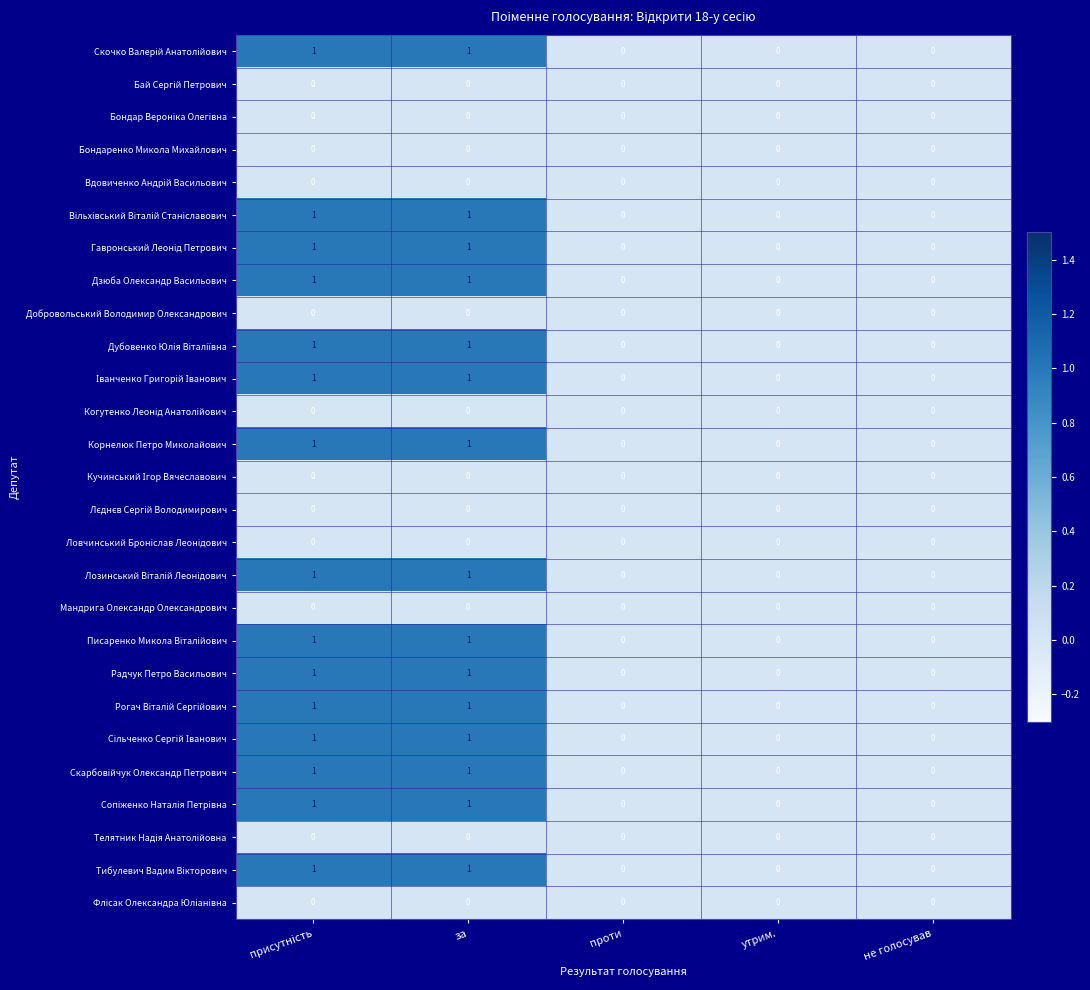

What is the total value across all series at за?

15